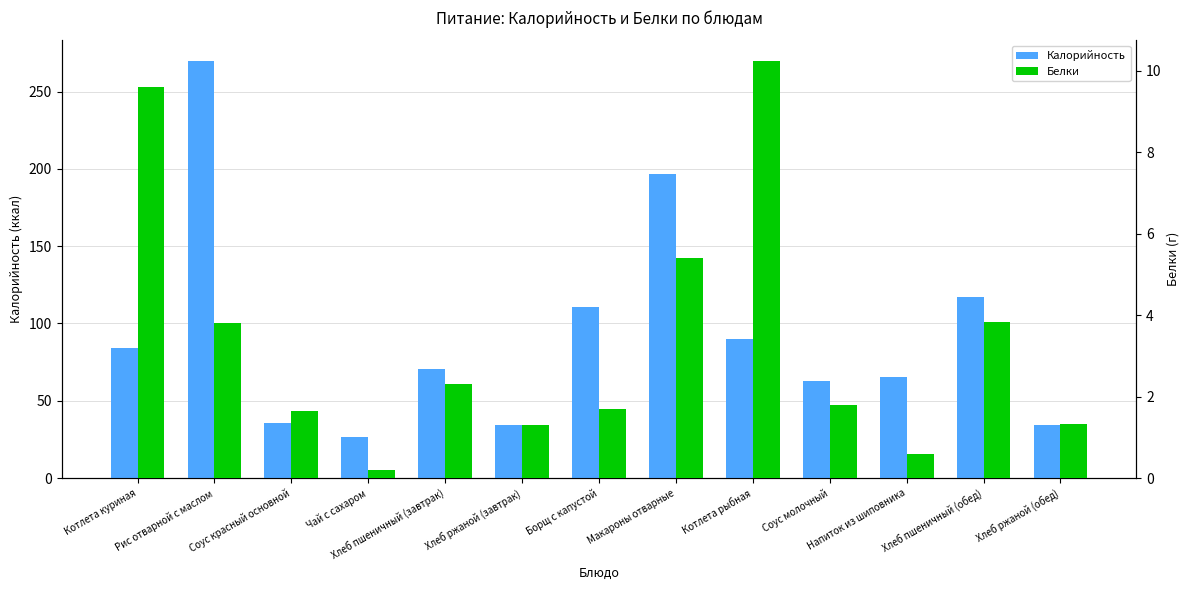

What is the highest value of the Белки series?

10.2